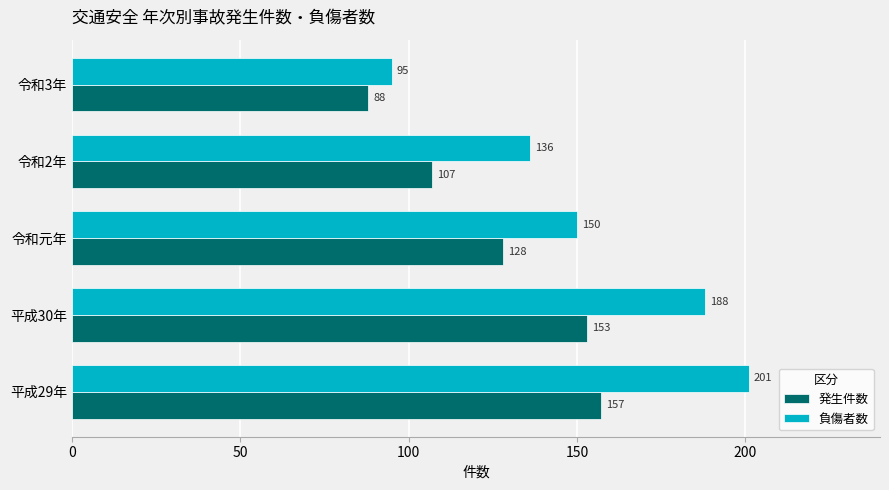

What is the smallest value displayed?

88